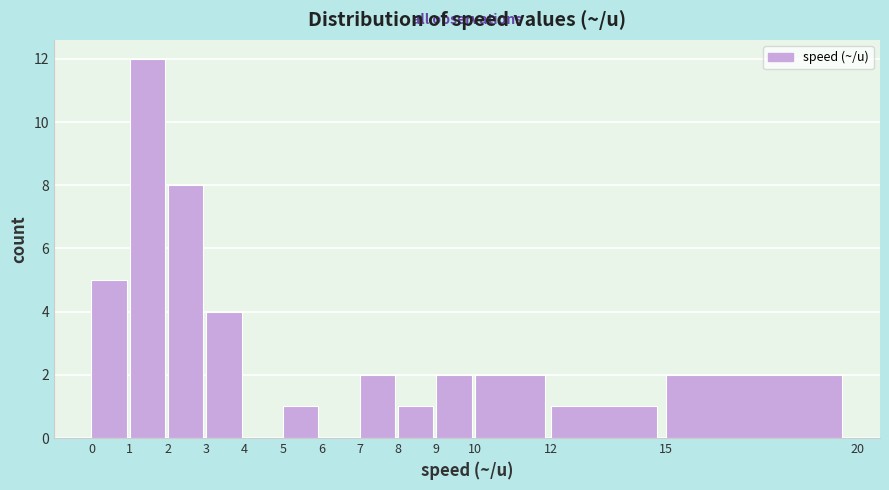

What is the height of the bar covering 0 to 1 on the x-axis? The values are not printed on the chart, so give them approximately, as read against the axis.

5